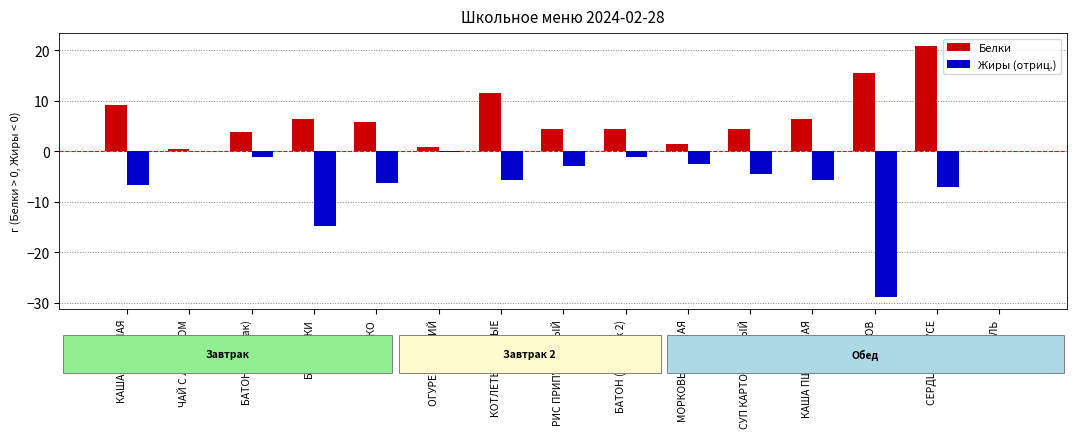

At which label does Белки first exceed 4?

КАША ПШЕННАЯ